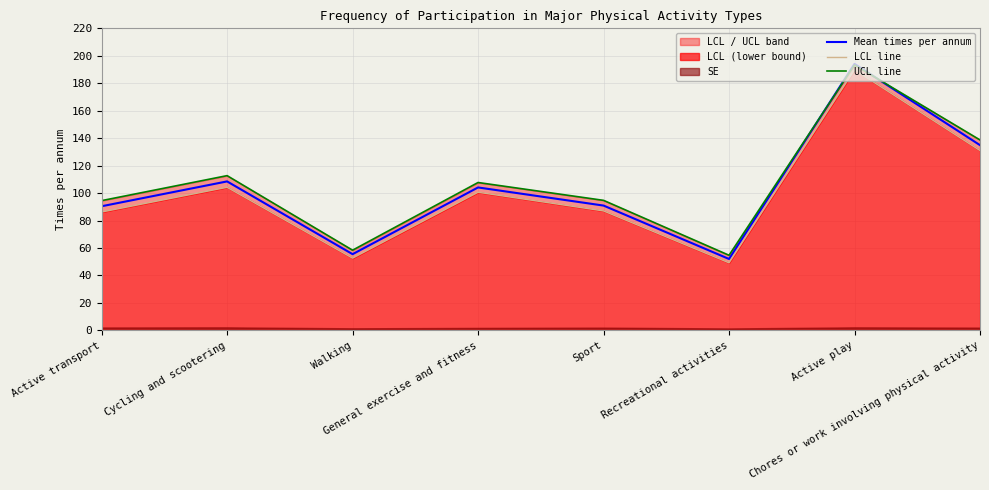

What is the lowest value of the Mean times per annum series?

52.0